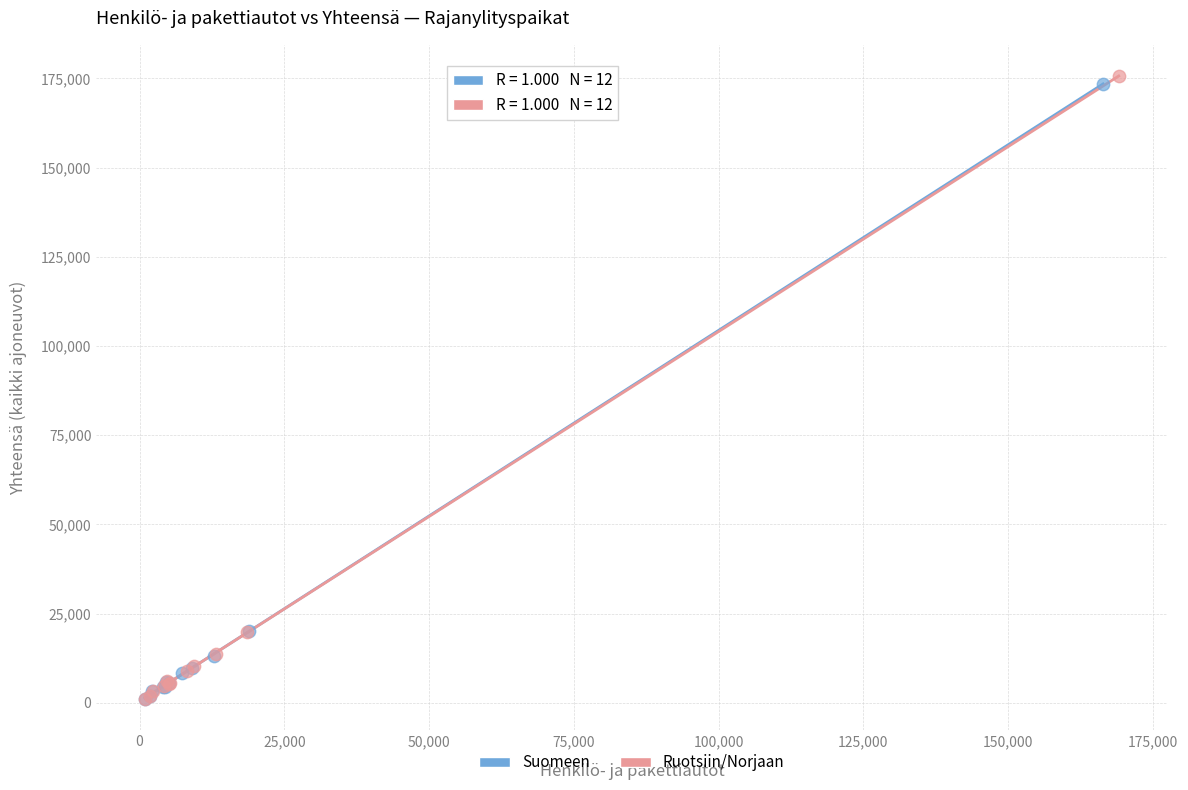

Which series contains the highest Y value?

Ruotsiin/Norjaan